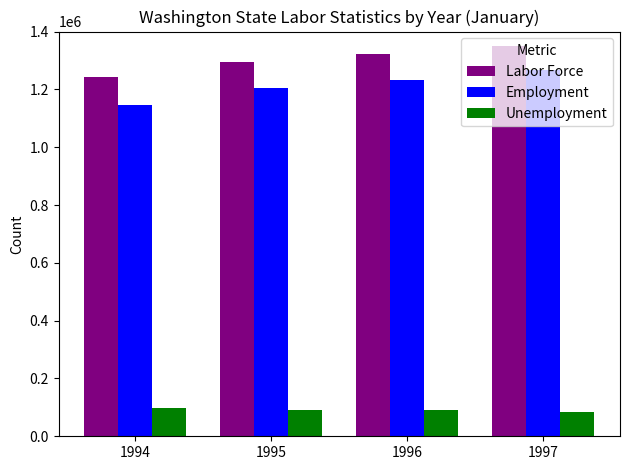

At which category is the sum across all series the highest?

1997